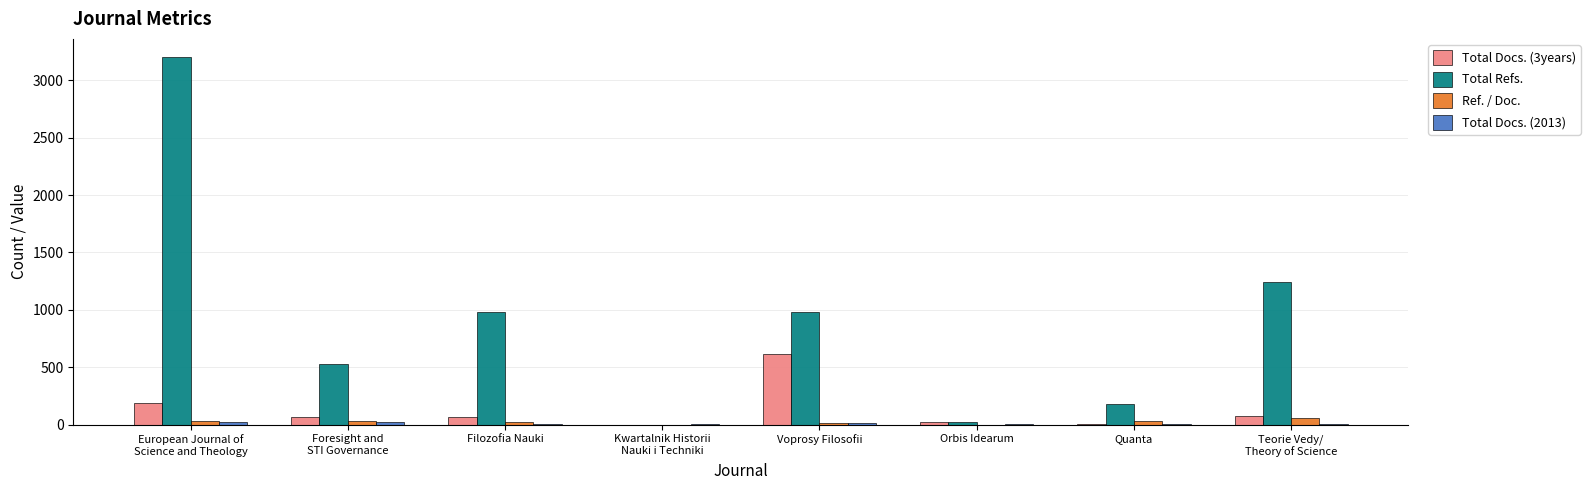

Which series has the largest total across all categories?

Total Refs.